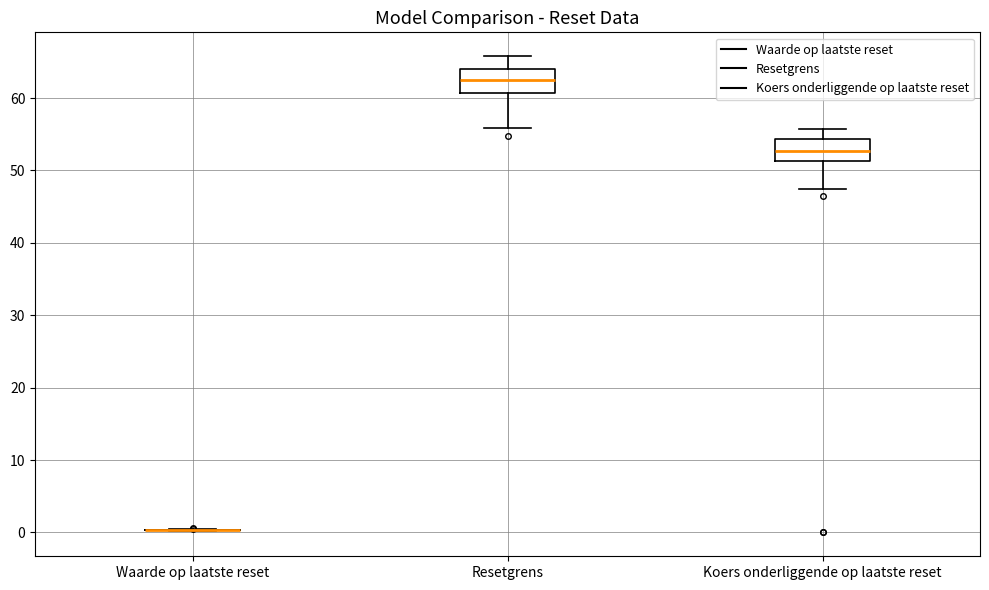

Reading left to right, transcribe this box plot: for each box, give where its median line is, the range the box spans, and where its two whiskers end, as read against the y-axis. The values are not printed on the chart, so give them approximately, as read against the axis.

Waarde op laatste reset: box collapsed to a line at 0, whiskers 0 to 0
Resetgrens: median 63, box 61 to 64, whiskers 56 to 66
Koers onderliggende op laatste reset: median 53, box 51 to 54, whiskers 47 to 56